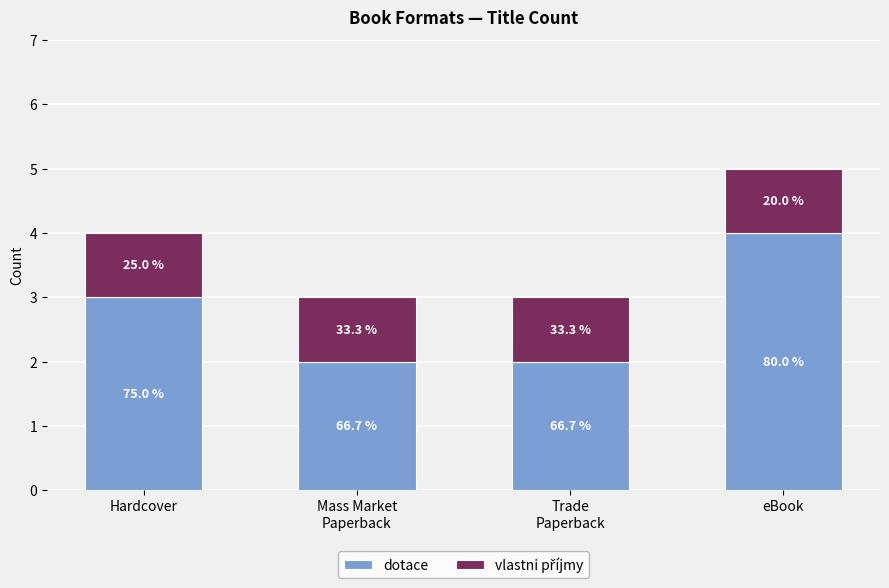

Are the bars grouped side by side (vs. stacked)?

No